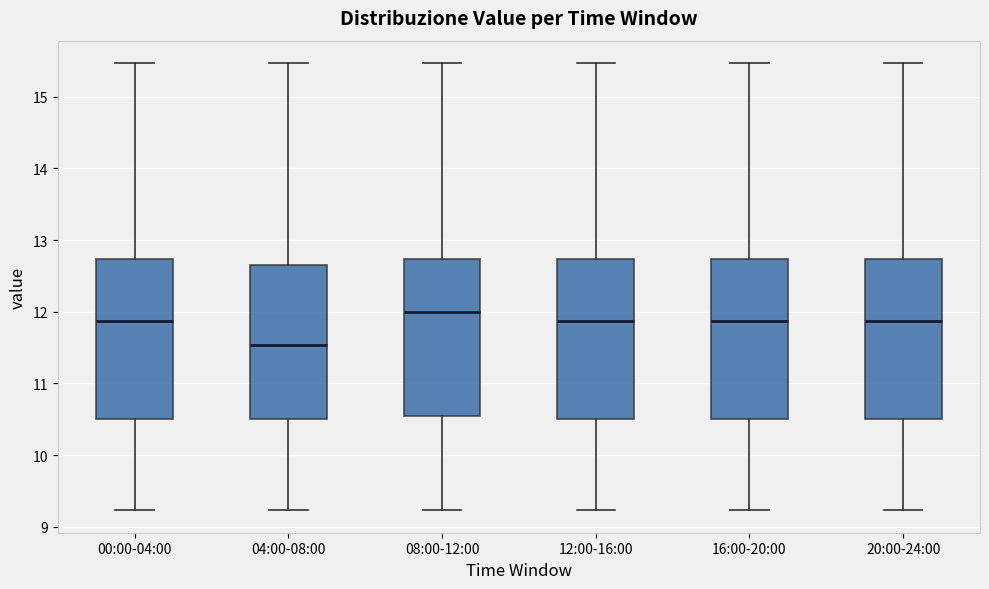

Where is the lower edge of the box for 00:00-04:00 on the y-axis? The values are not printed on the chart, so give them approximately, as read against the axis.

10.5